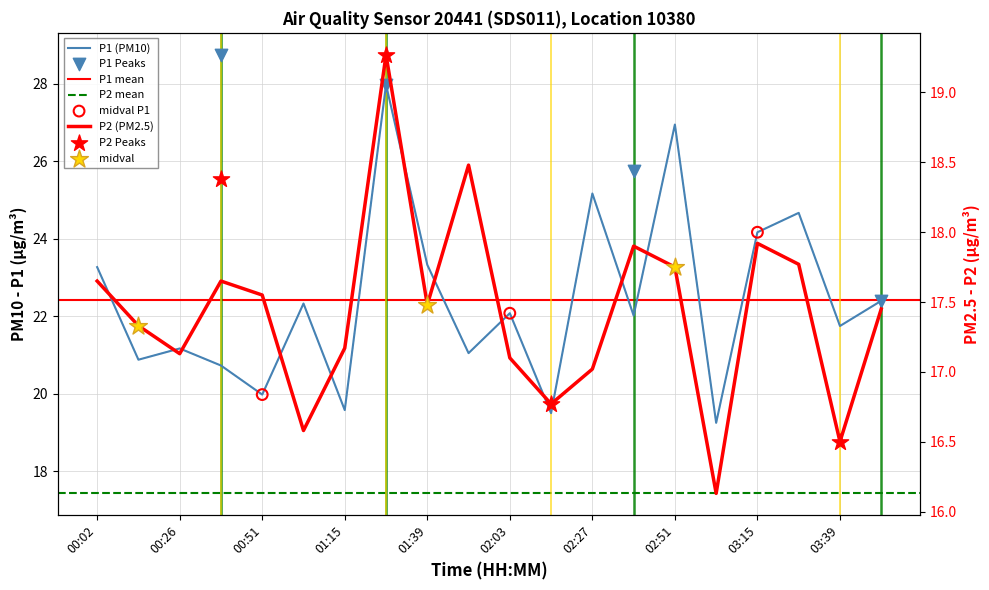

At which category is the sum across all series the highest?

01:26